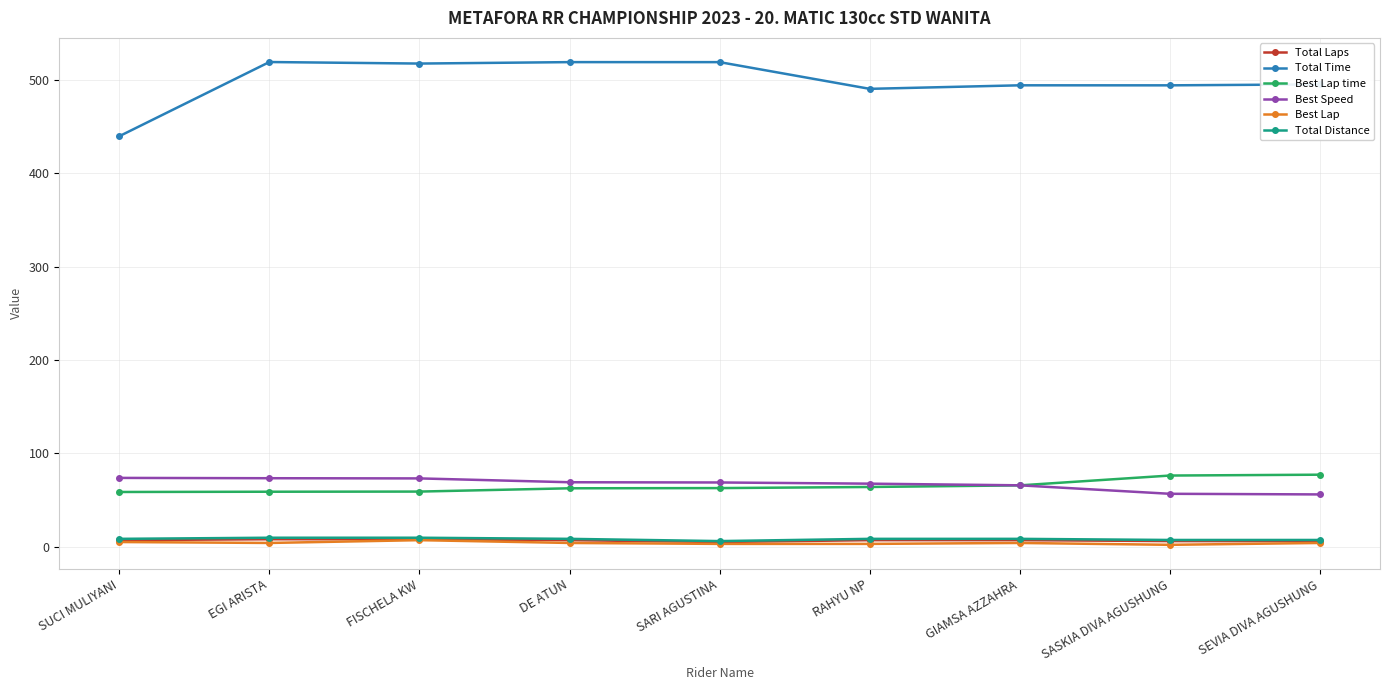

True or false: Total Laps and Best Lap time intersect in this chart.

False